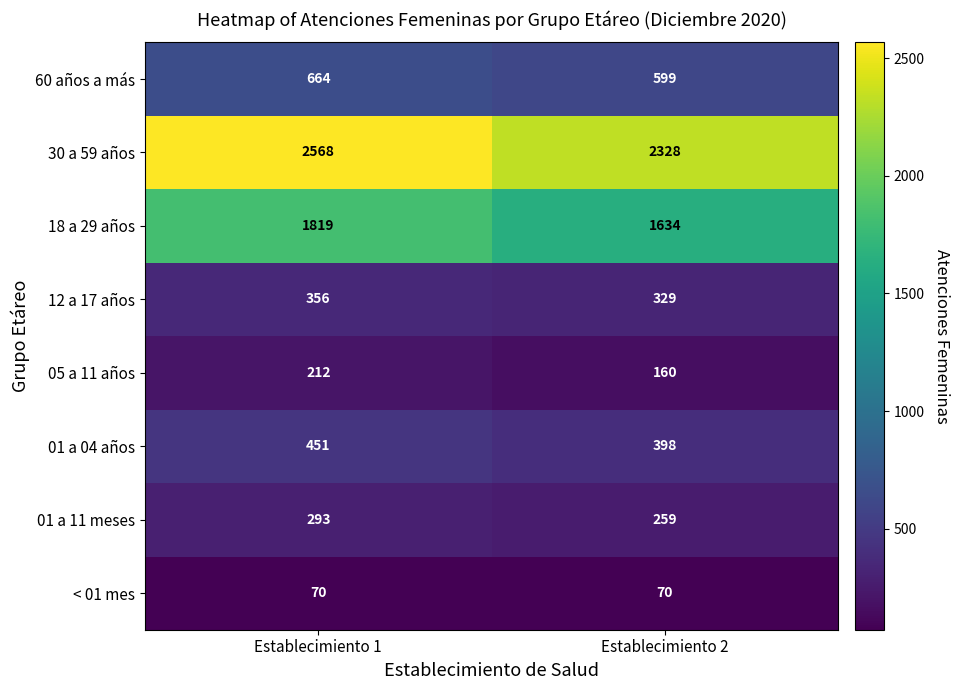

List the series in order of their peak value, lowest first.

< 01 mes, 05 a 11 años, 01 a 11 meses, 12 a 17 años, 01 a 04 años, 60 años a más, 18 a 29 años, 30 a 59 años